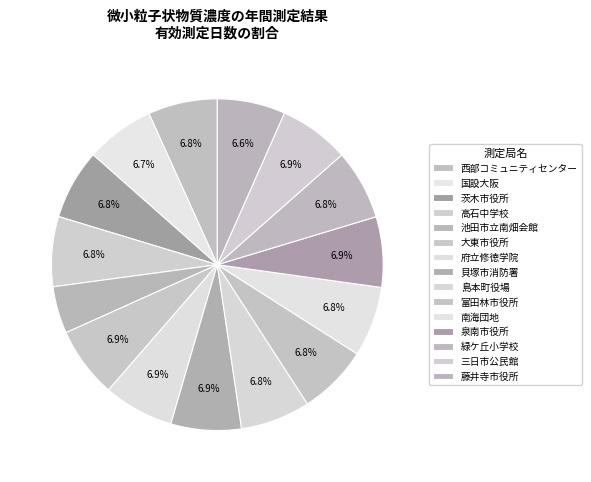

Count the number of slices in the pie.

15